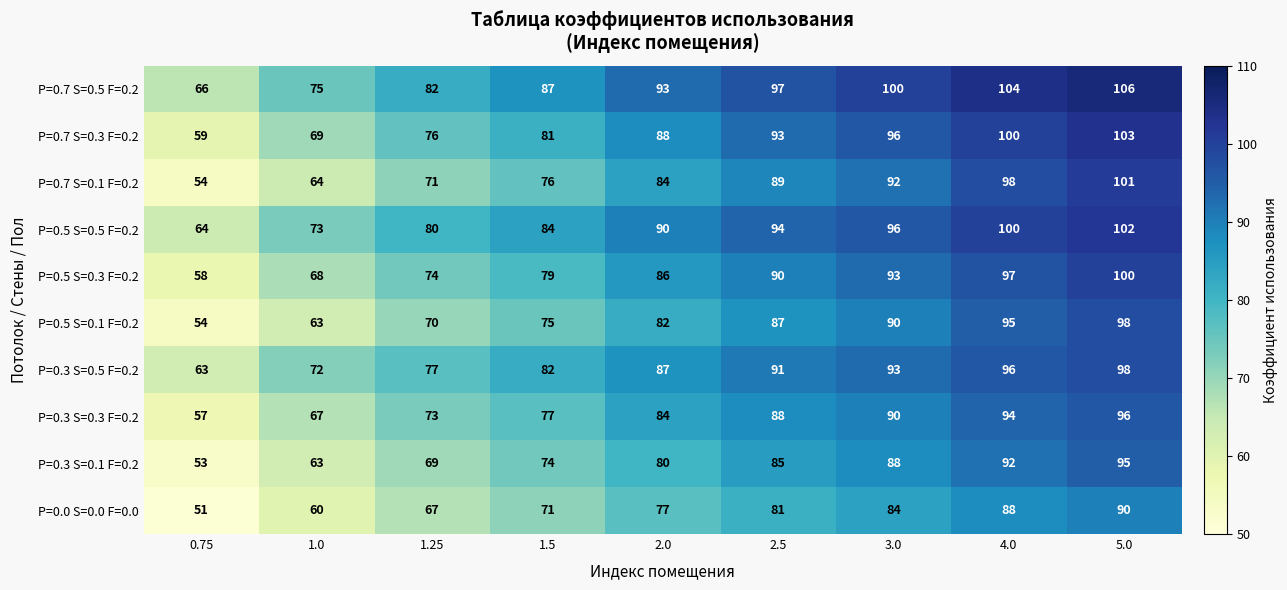

What is the difference between the maximum and minimum values in the P=0.5 S=0.1 F=0.2 series?

44